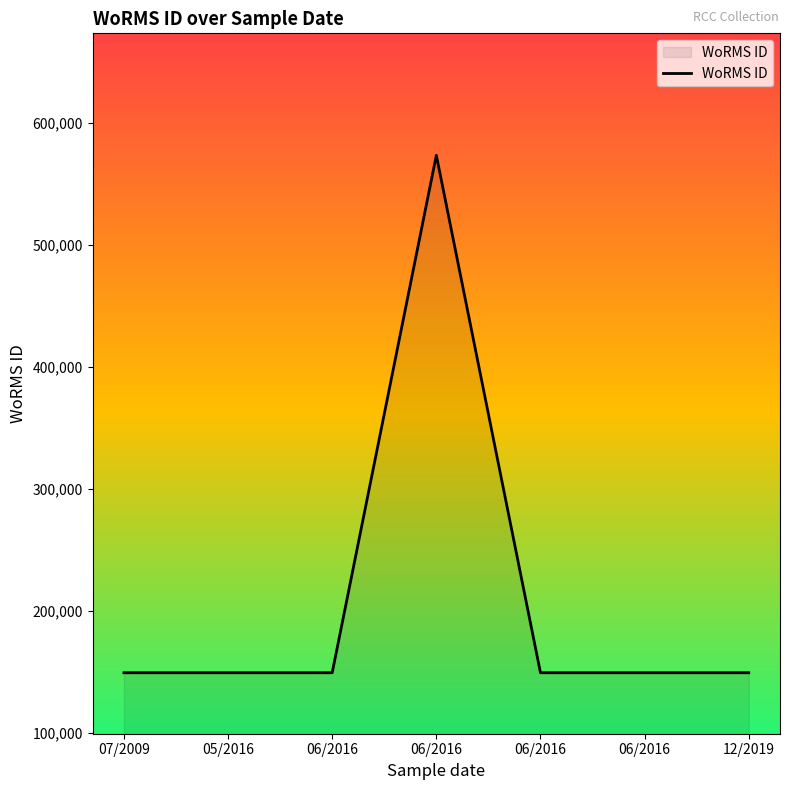

What is the value of the 6th point from the left?

149186